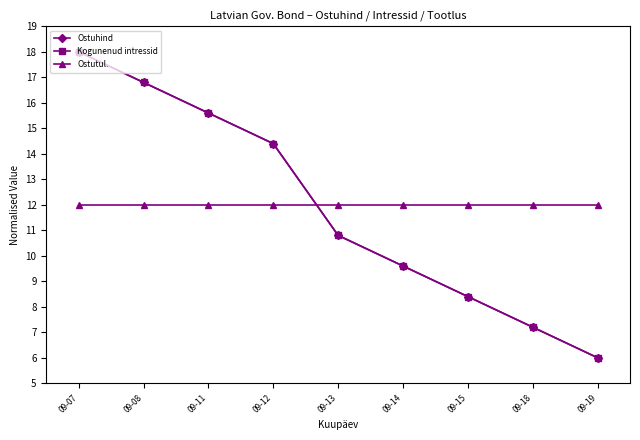

Rank the categories by Ostuhind value from lowest to highest.

09-19, 09-18, 09-15, 09-14, 09-13, 09-12, 09-11, 09-08, 09-07